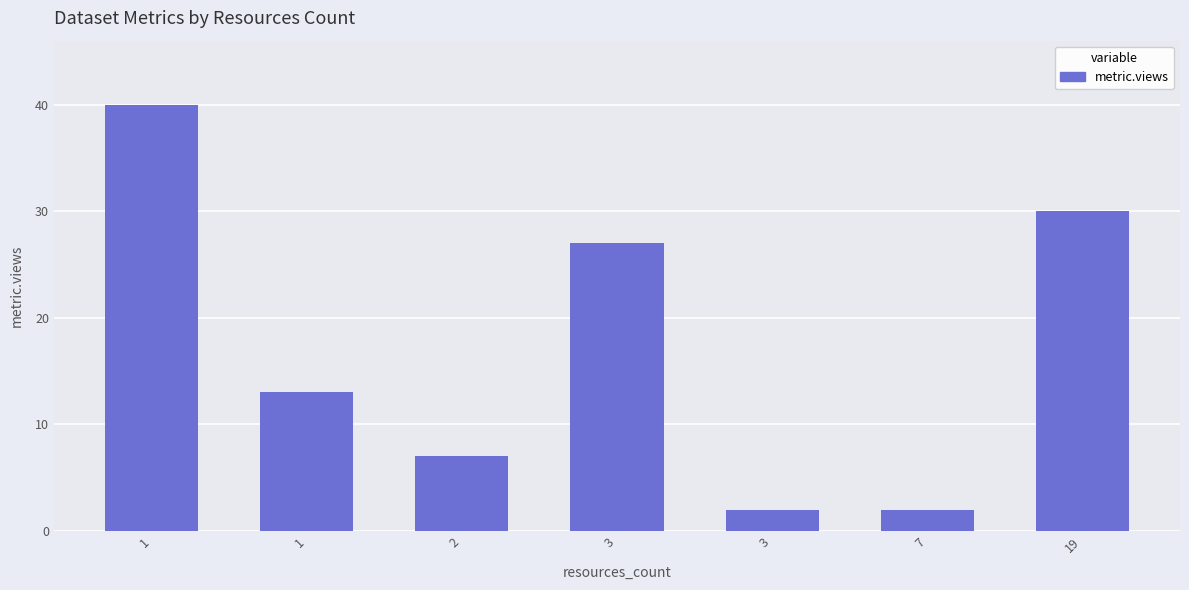

Are the bars grouped side by side (vs. stacked)?

No